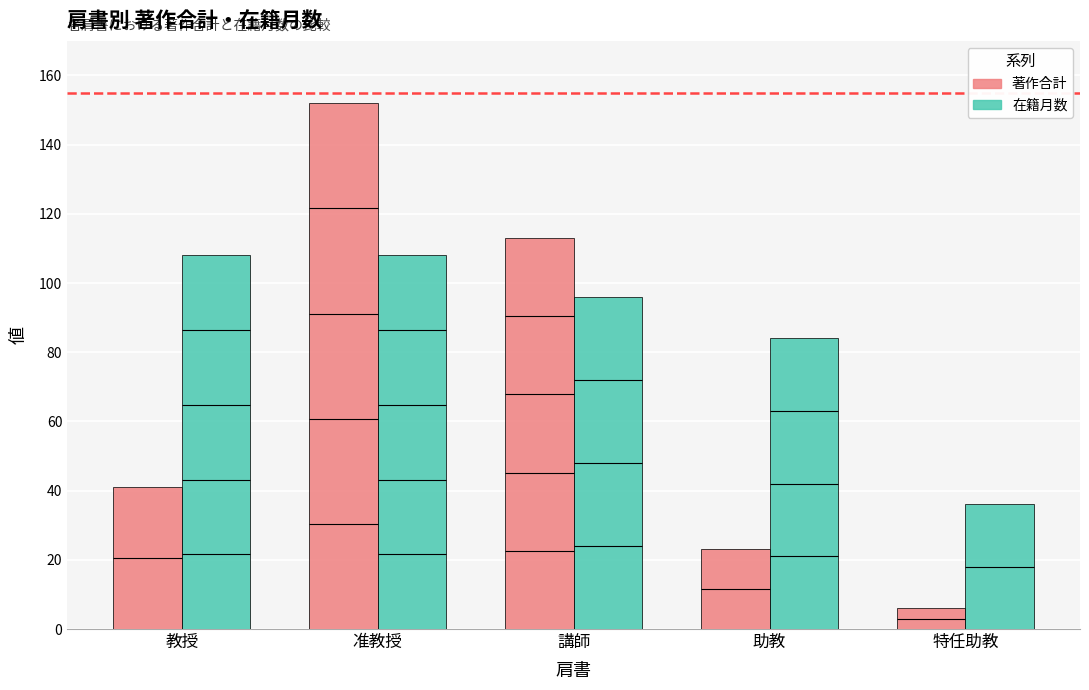

Between 准教授 and 助教, which is larger?

准教授